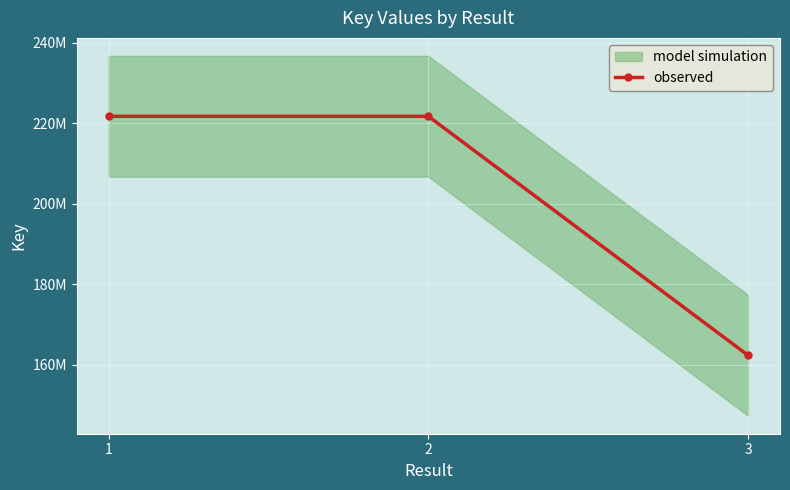

Reading right to left, list all the values displayed in this chart.

162335024	221687144	221687384